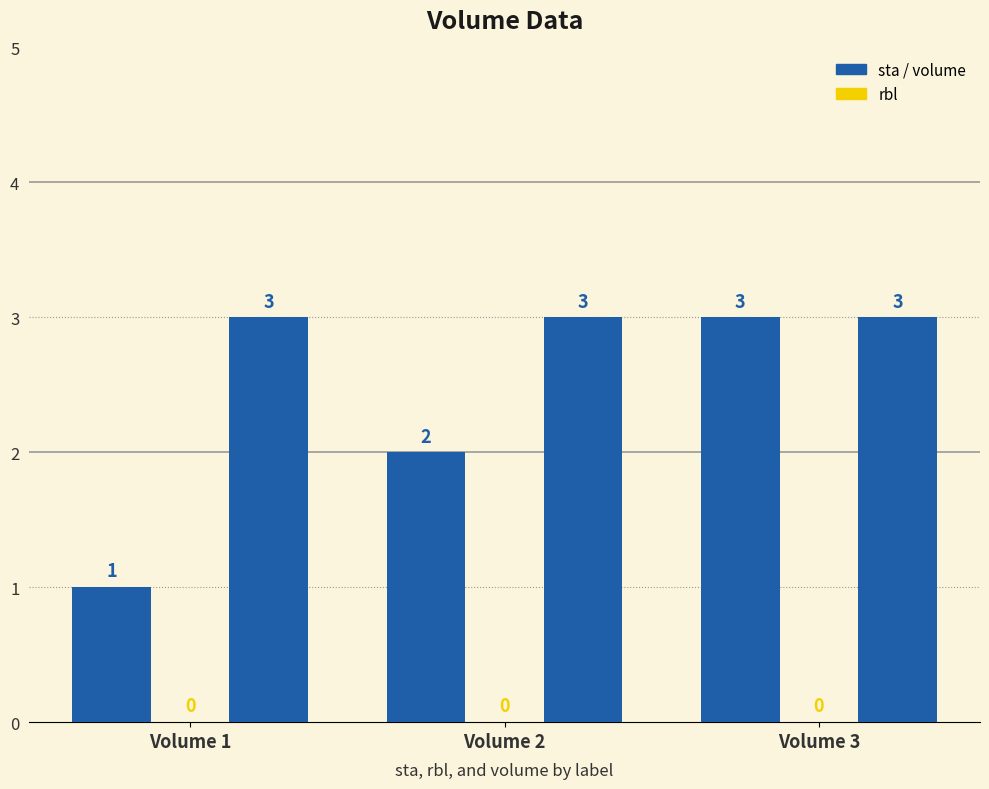

What is the spread (max minus min) of values at Volume 2?

3